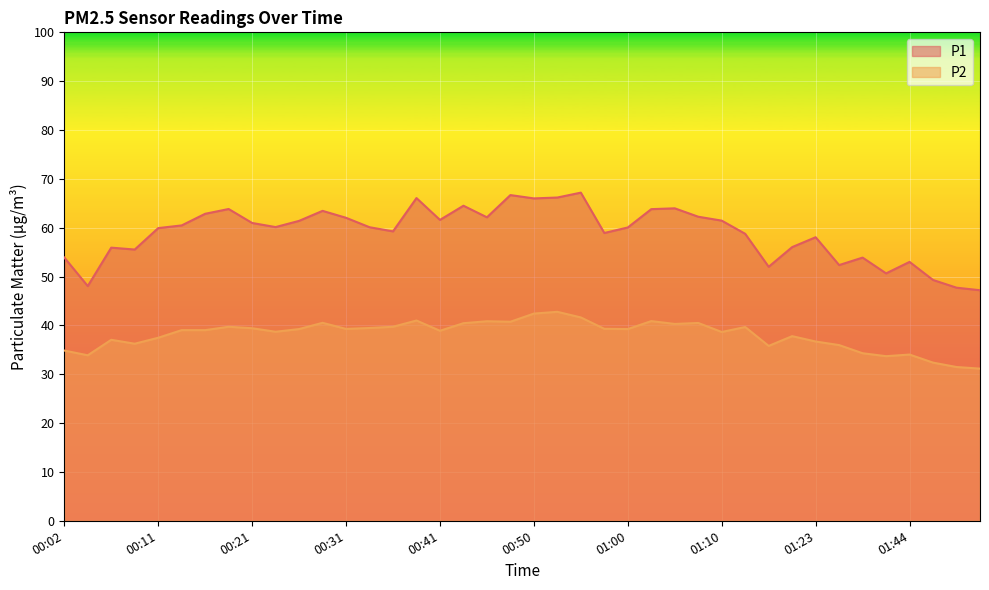

Which series has the largest total across all categories?

P1